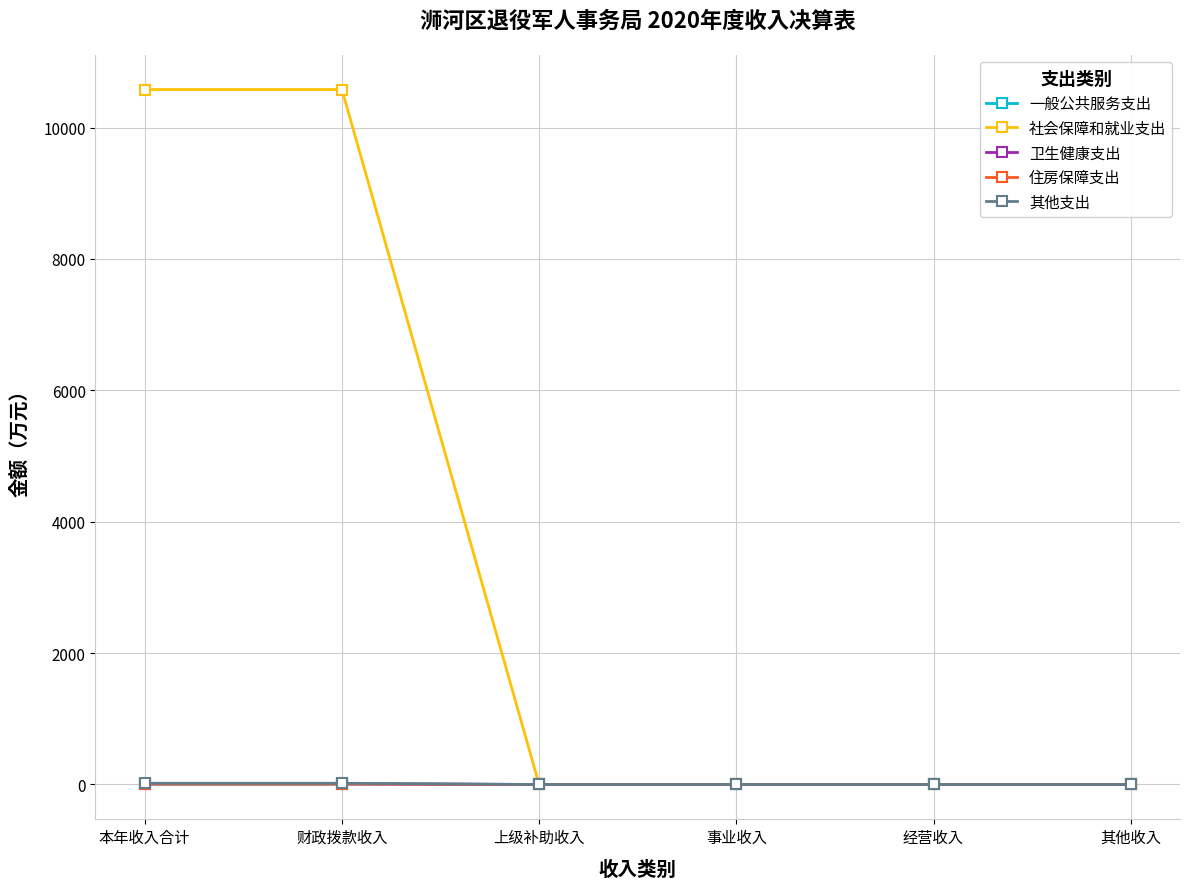

Which series has the largest total across all categories?

社会保障和就业支出